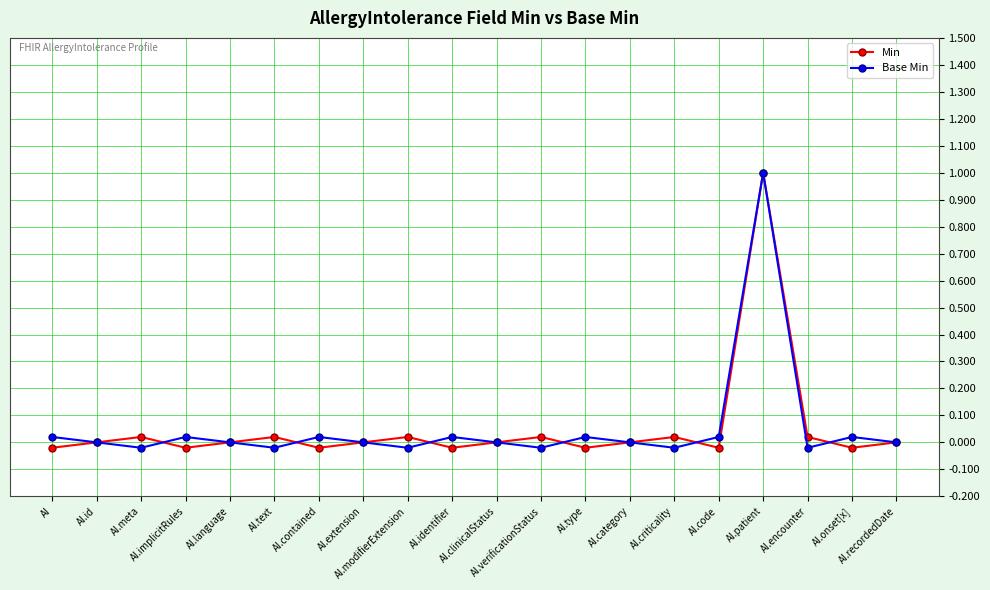

Does the chart display data point markers on the line(s)?

Yes